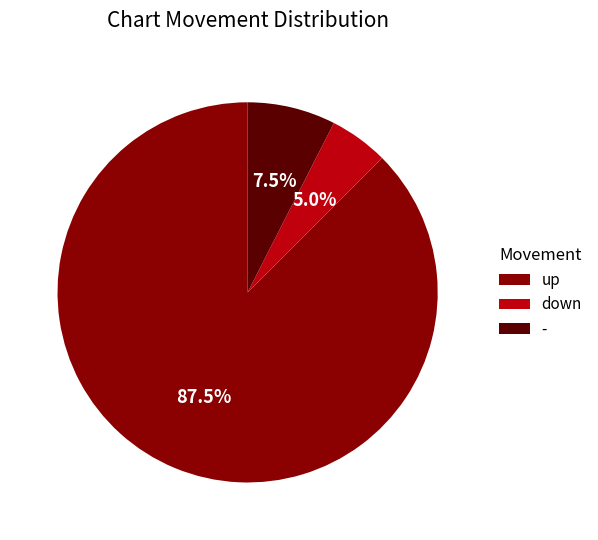

Count the number of slices in the pie.

3